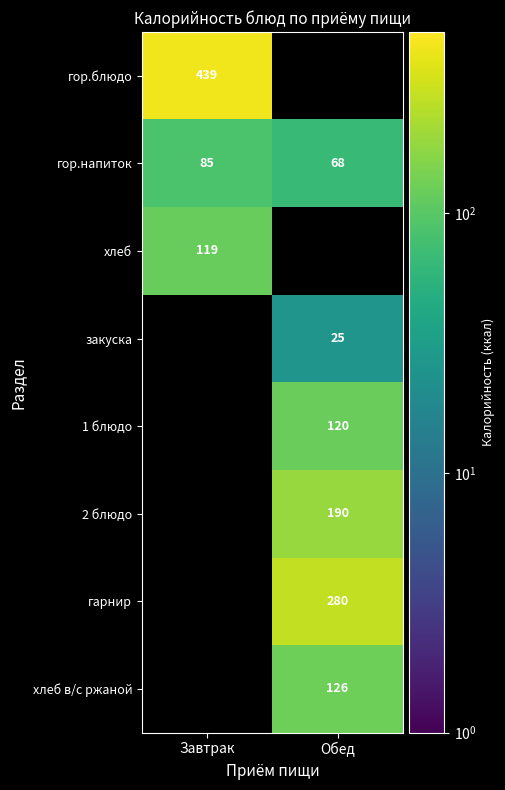

Is it true that 1 блюдо equals 120 at Обед?

True